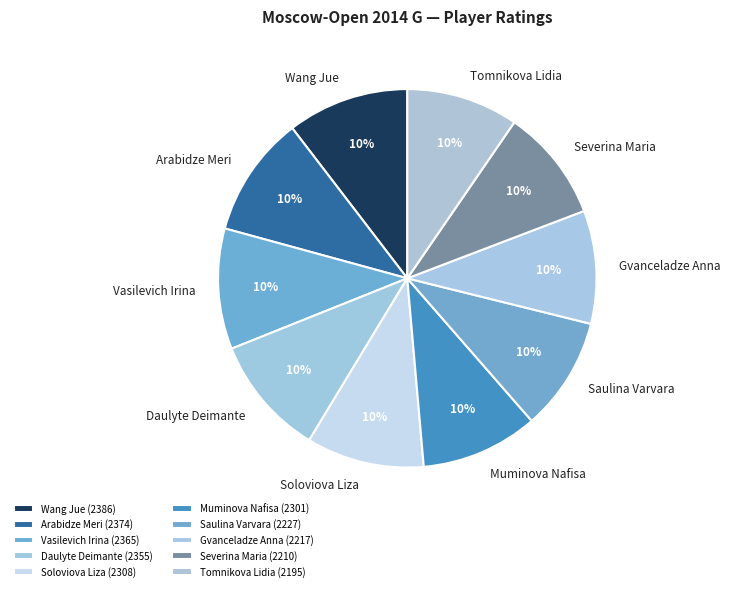

To the nearest percent, what is the average slice percentage?

10%